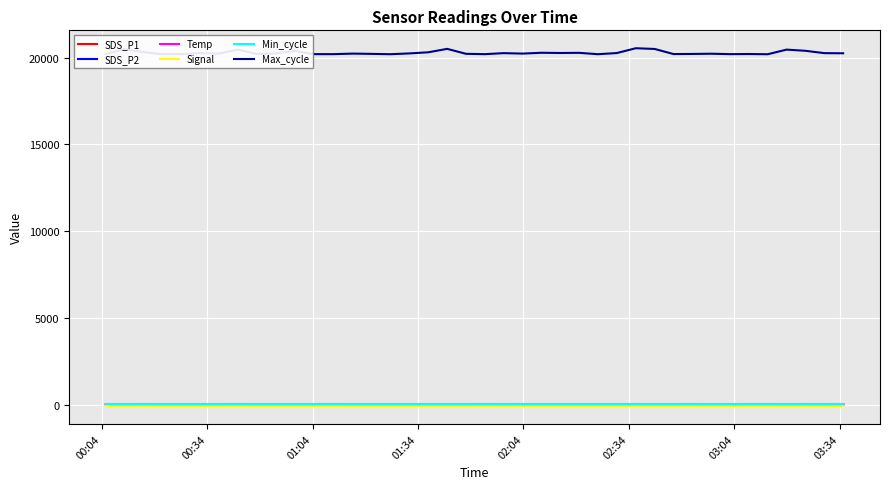

Which series has the largest total across all categories?

Max_cycle